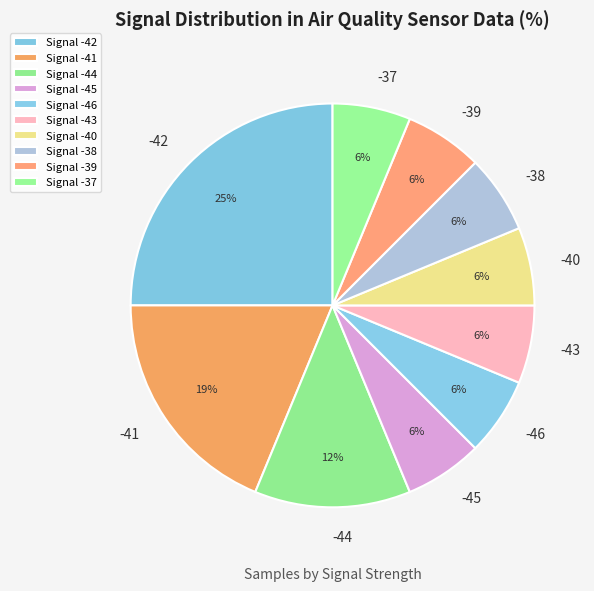

How many slices are in this pie chart?

10